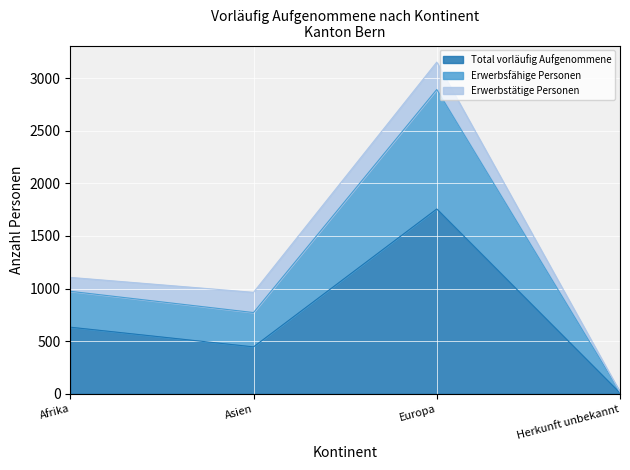

At which label is Erwerbsfähige Personen closest to 1453?

Afrika